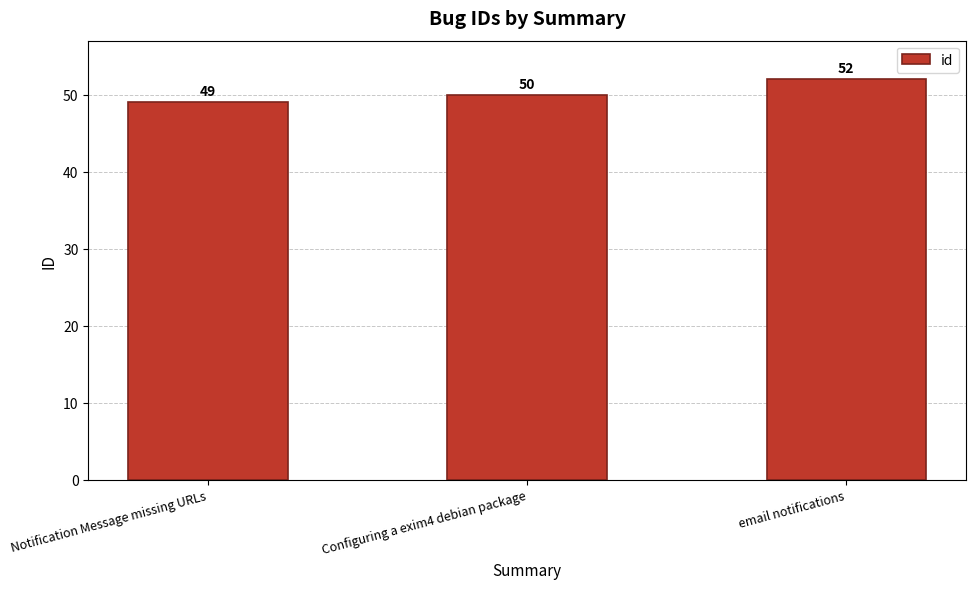

List the labels in order of value, smallest first.

Notification Message missing URLs, Configuring a exim4 debian package, email notifications